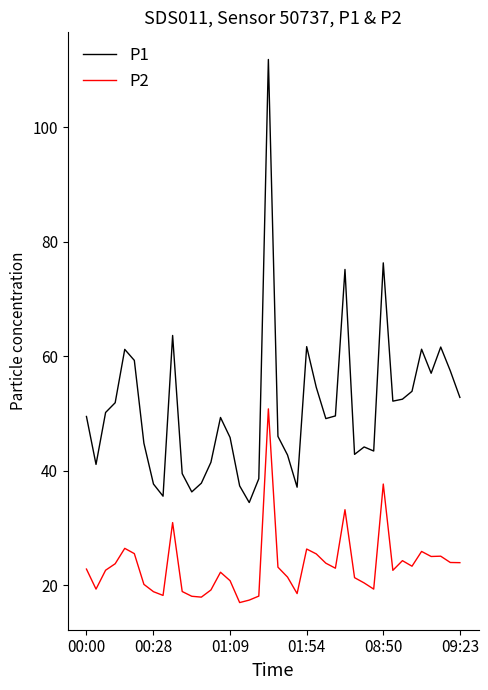

Which series has the largest range (max minus min)?

P1